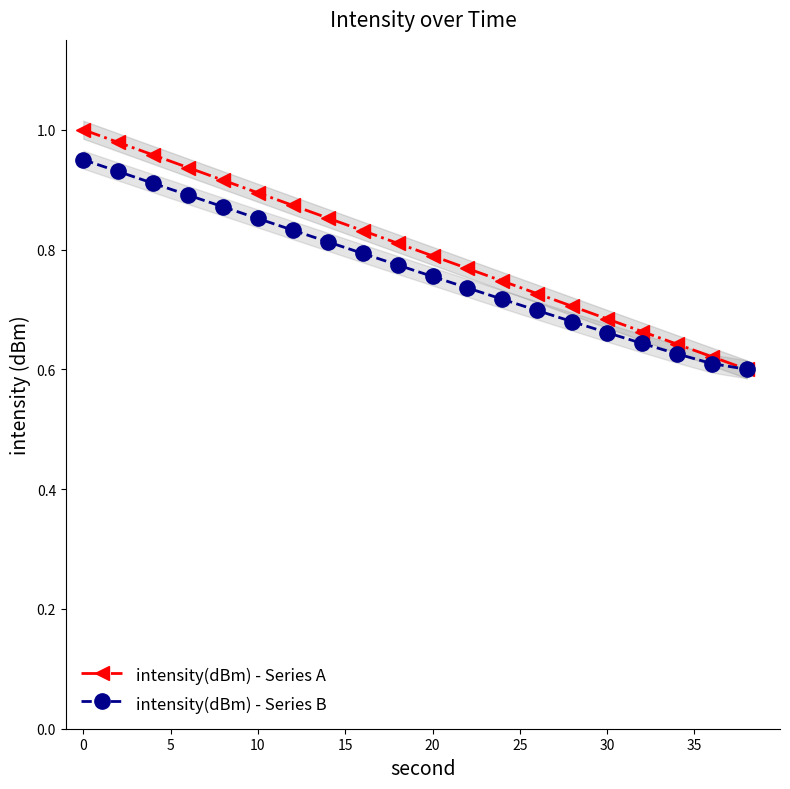

True or false: intensity(dBm) - Series A has a value of 1.6 at 10.

False